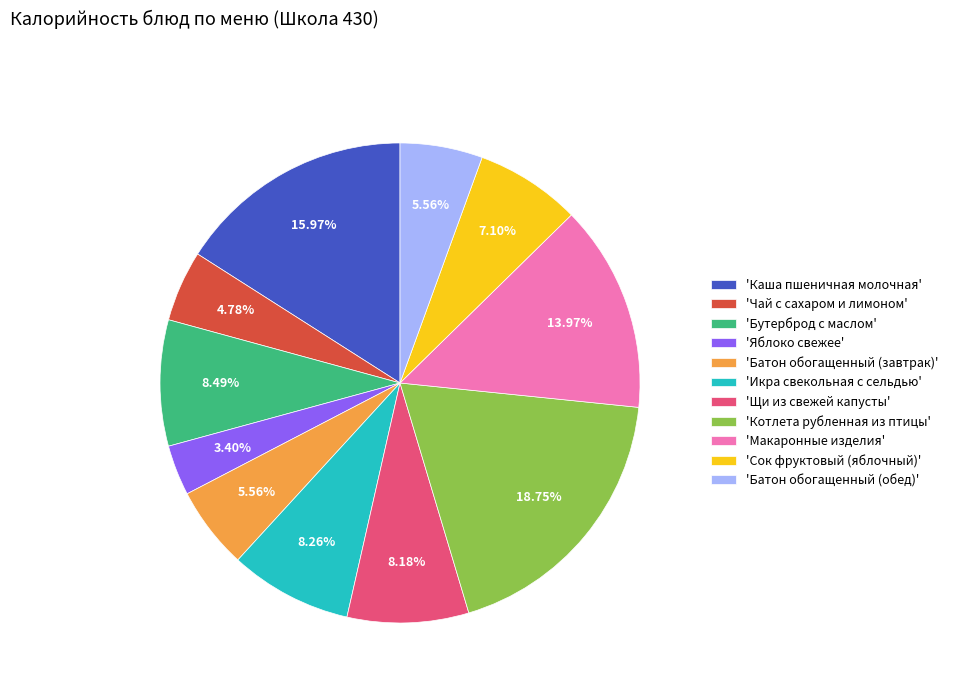

Is the sum of 'Каша пшеничная молочная' and 'Чай с сахаром и лимоном' greater than half?

No